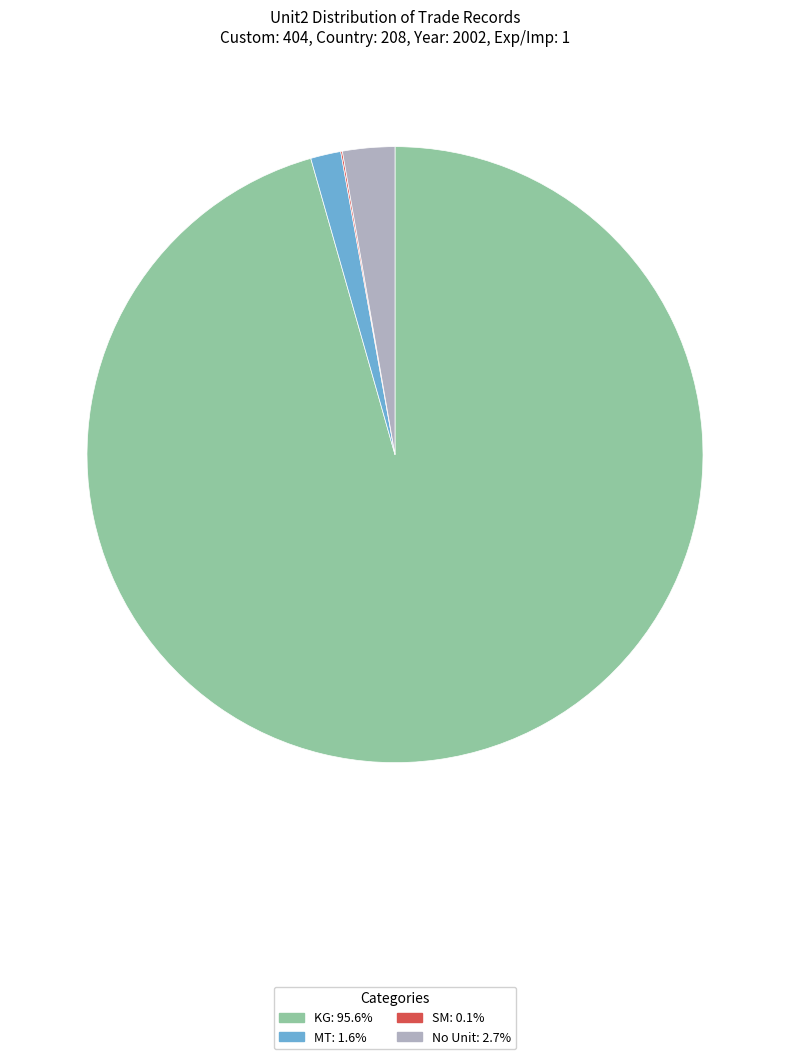

Does any single category account for the majority?

Yes